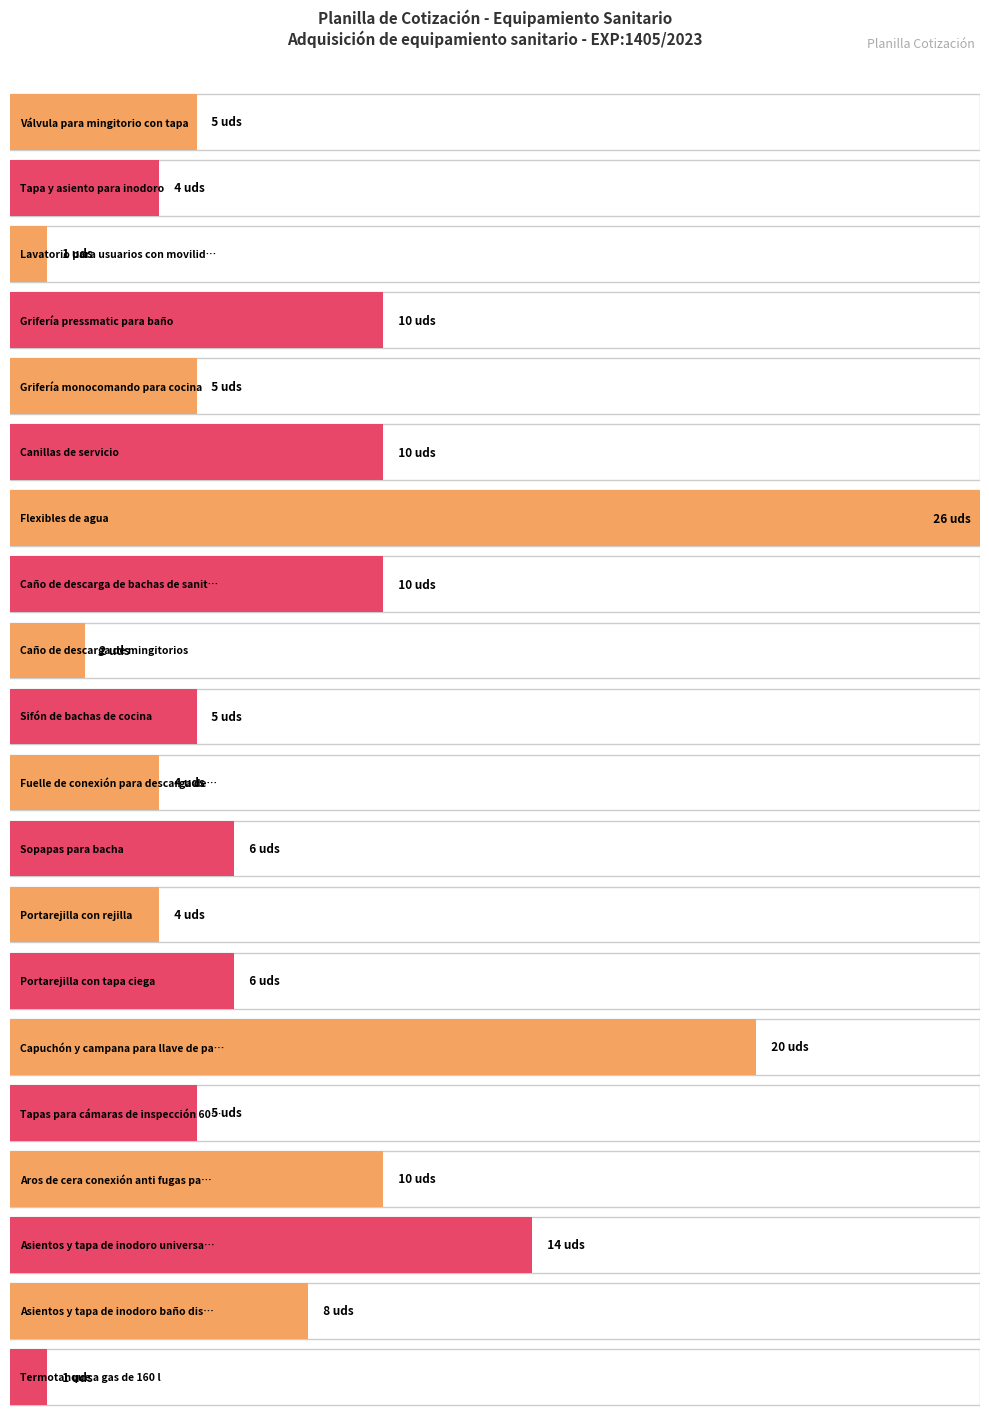

Reading left to right, what are all the values shown in this chart?

5	4	1	10	5	10	26	10	2	5	4	6	4	6	20	5	10	14	8	1